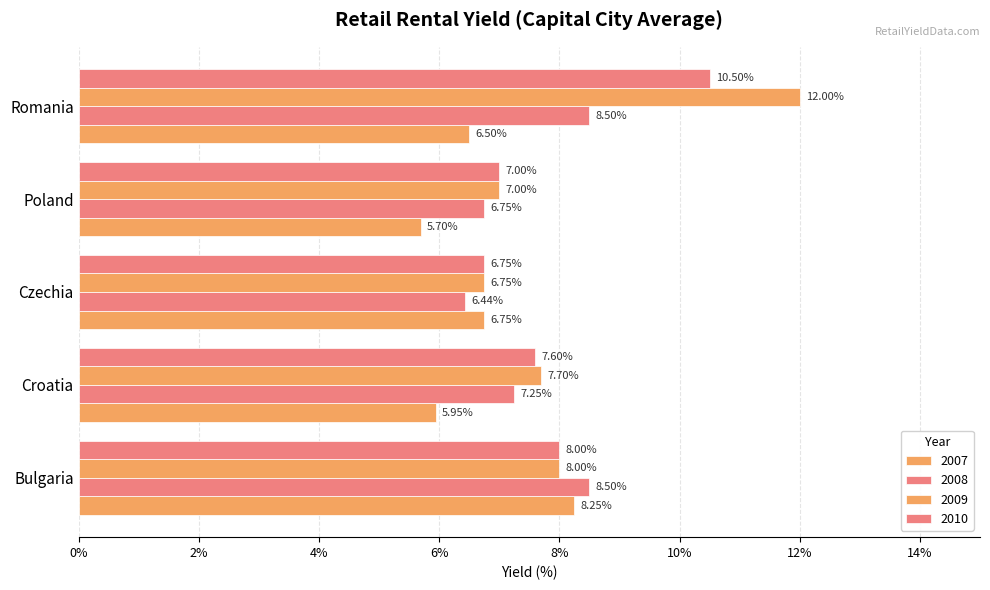

Which series changed the most between Croatia and Czechia?

2009